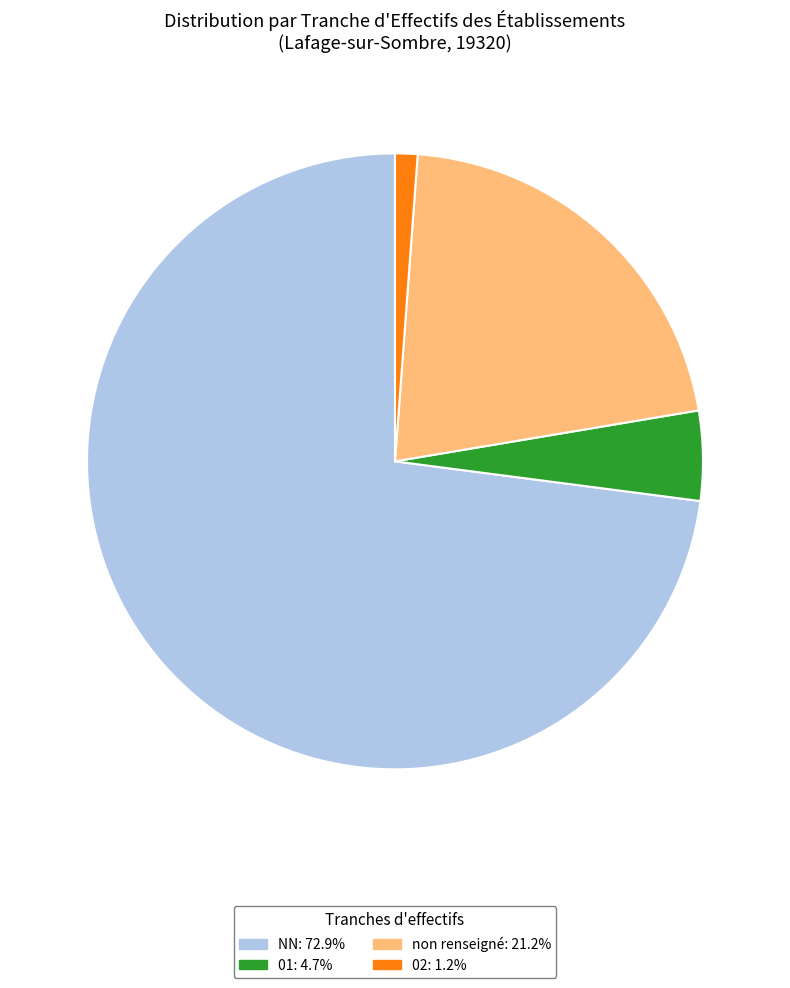

Combined, do NN: 72.9% and 01: 4.7% account for over 50%?

Yes